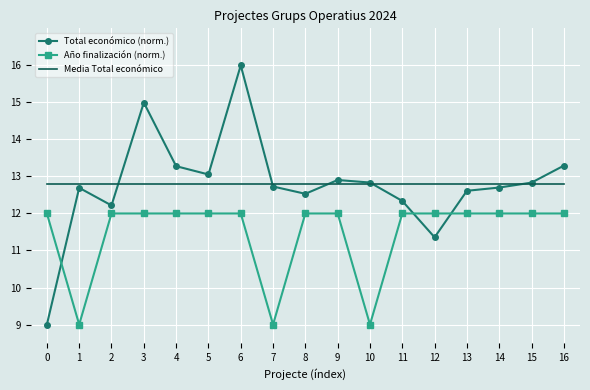

What is the average value of the Año finalización (norm.) series?

11.5